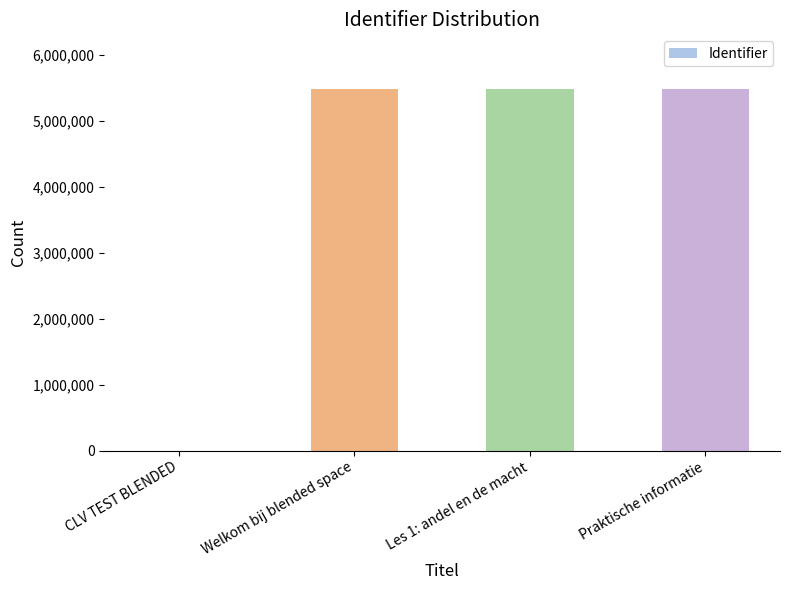

What is the sum of the values at CLV TEST BLENDED and Welkom bij blended space?

5491847